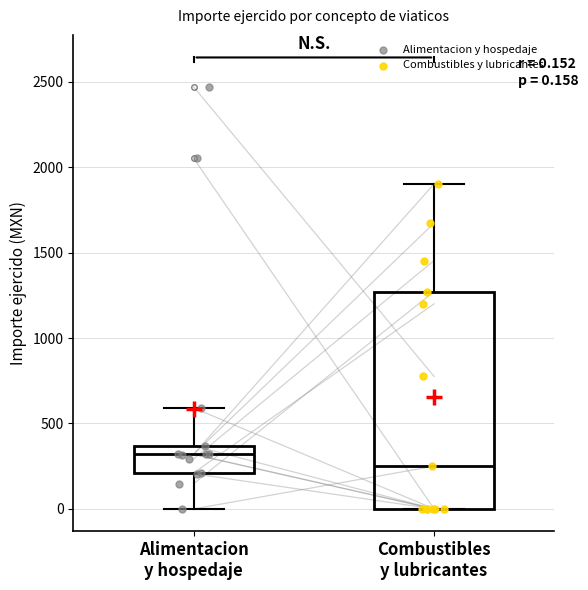

Comparing the boxes themselves (not the whiskers), which one is the tallest?

Combustibles y lubricantes